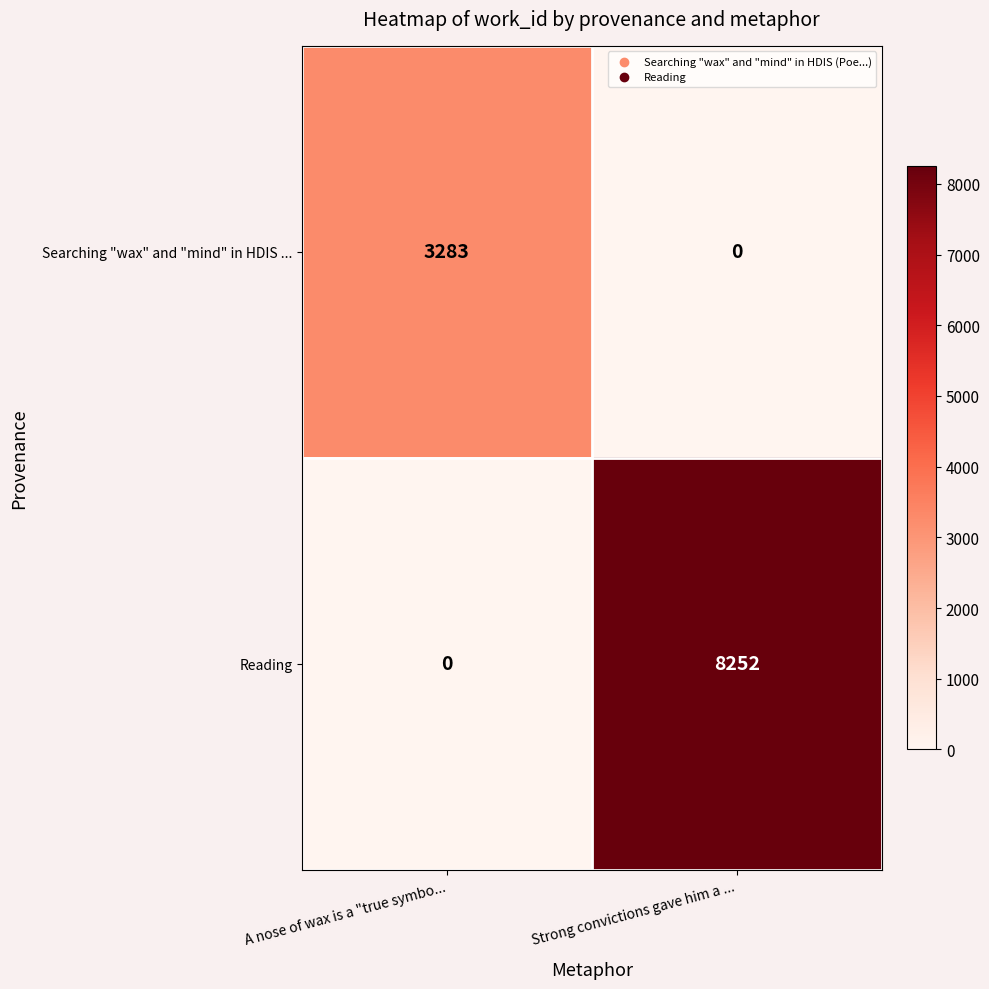

At how many categories does at least one series exceed 1682?

2